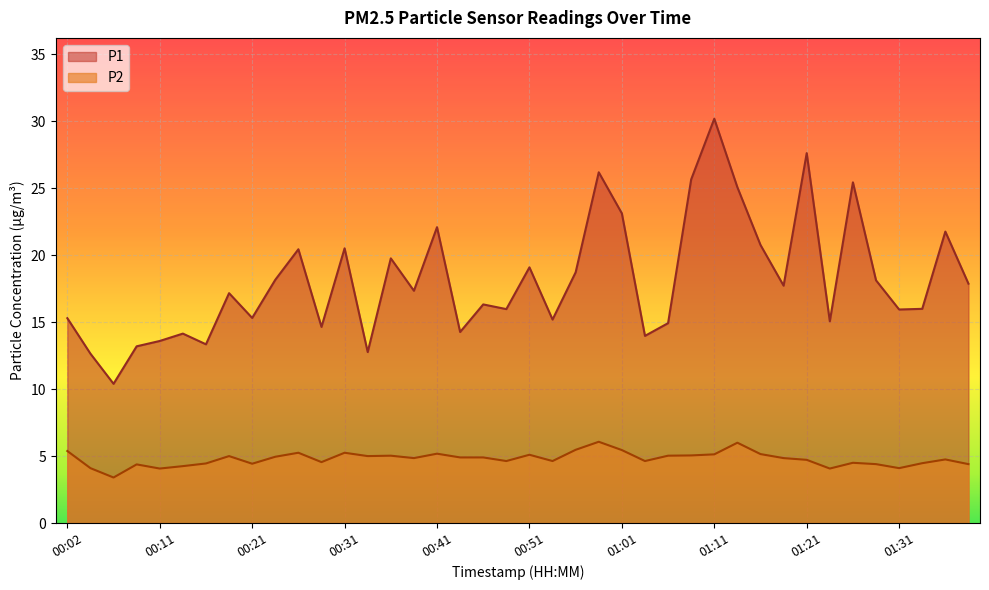

Which series has the widest spread of values?

P1